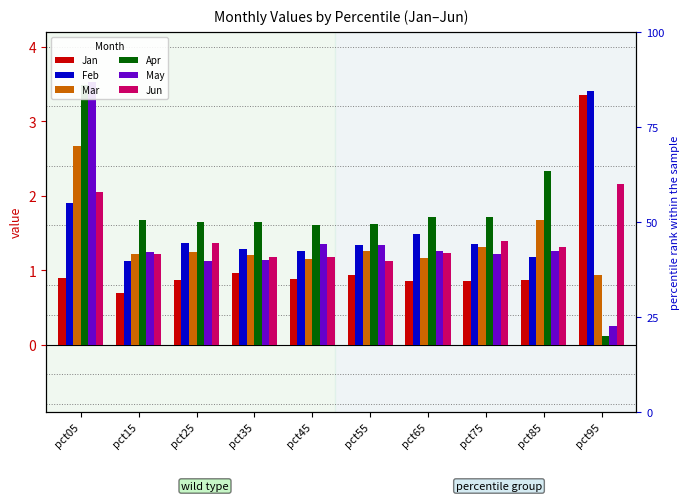

Are the bars grouped side by side (vs. stacked)?

Yes